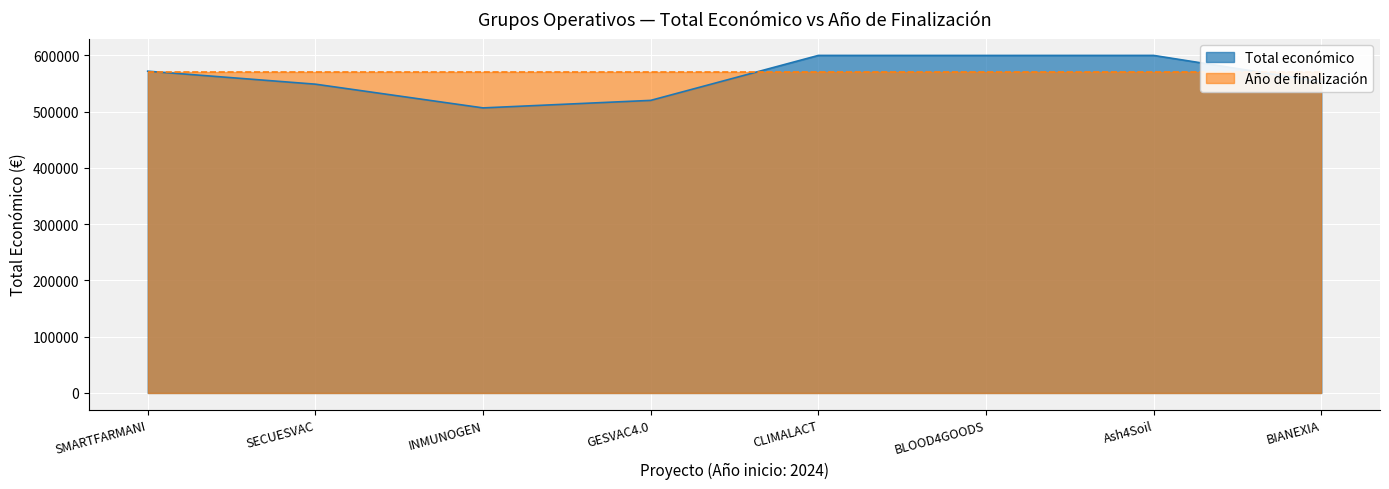

The chart shows a value of 957659 at SMARTFARMANI. True or false?

False